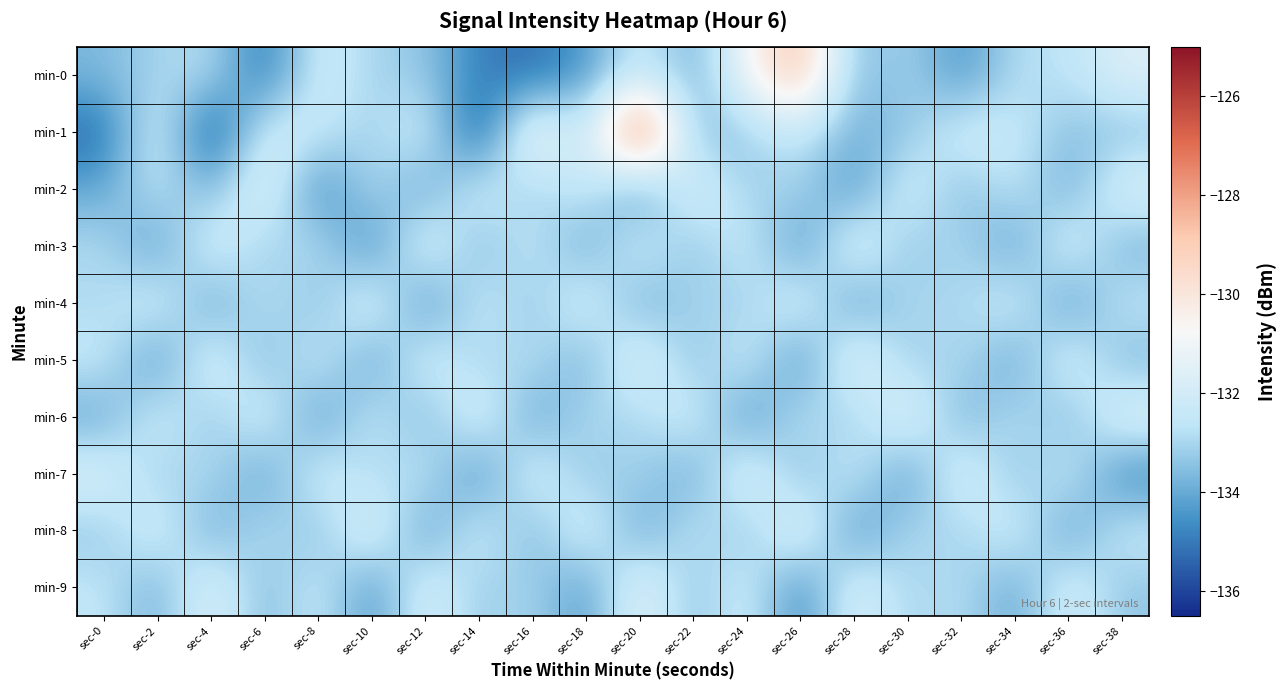

At which category is the sum across all series the highest?

sec-20